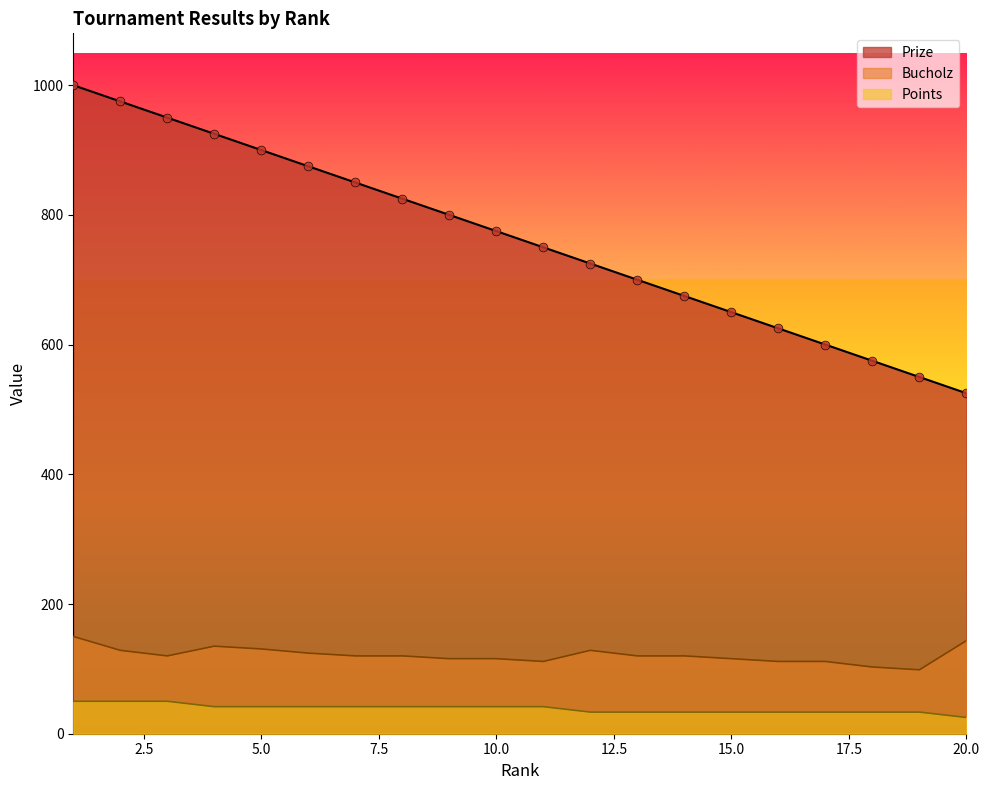

Is the value of Prize at 1 greater than the value of Points at 17?

Yes